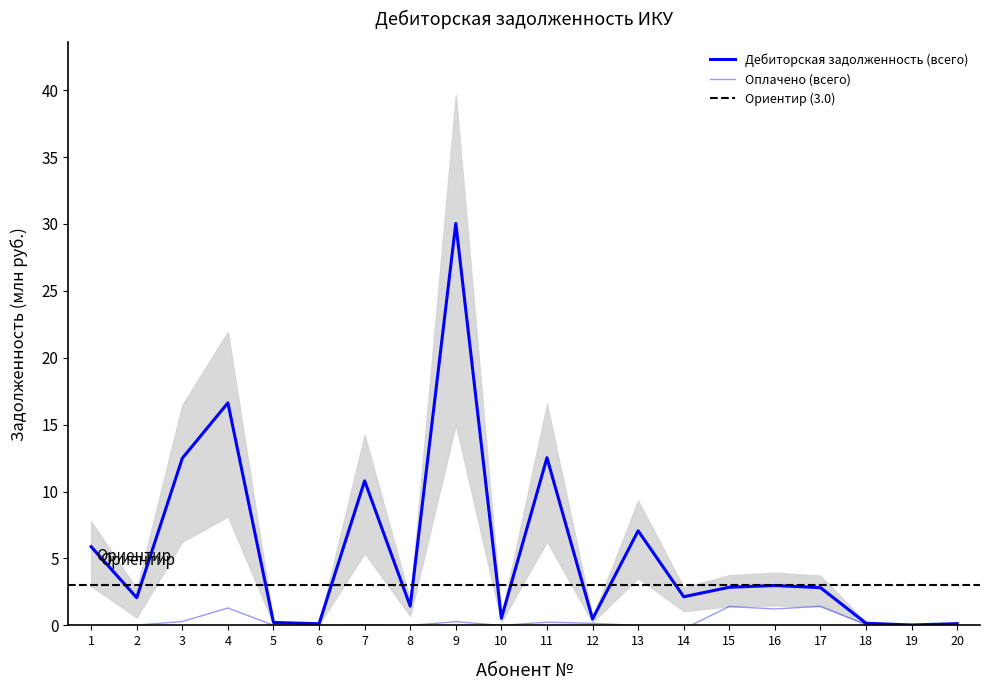

Does the chart have visible grid lines?

No